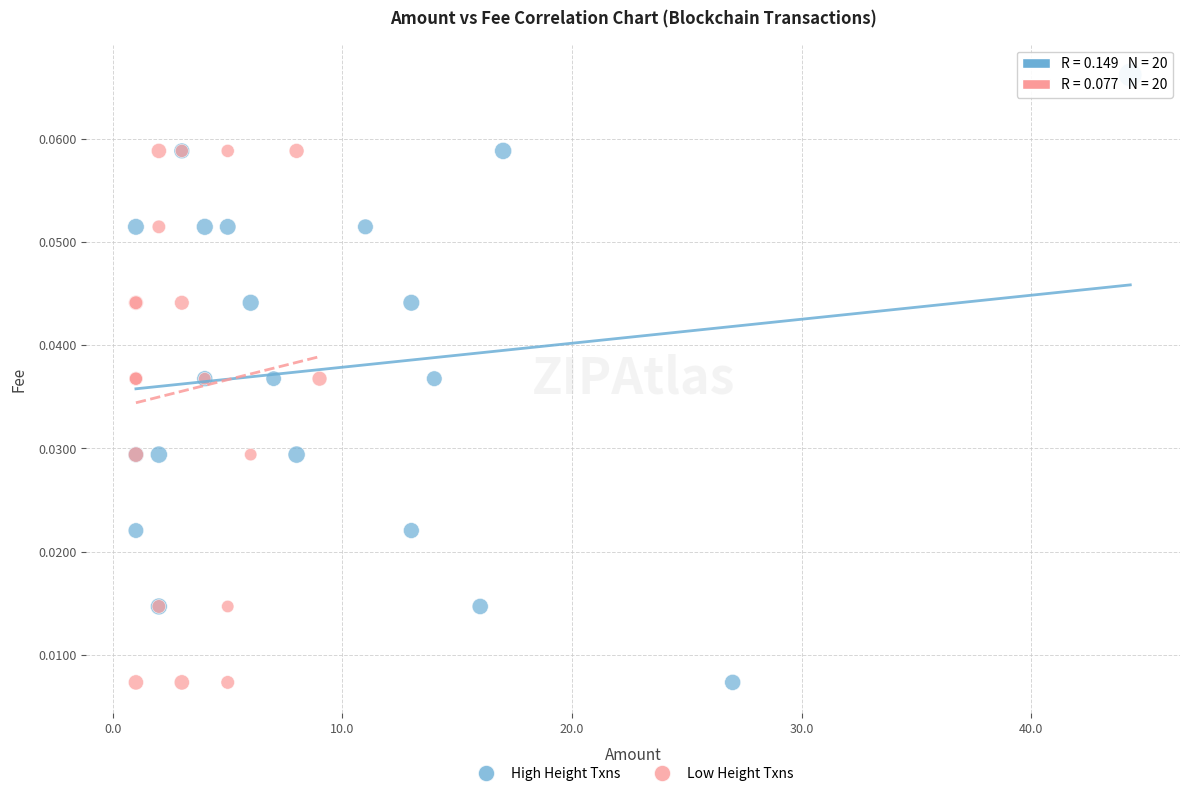

Which series has the widest spread of Y values?

High Height Txns